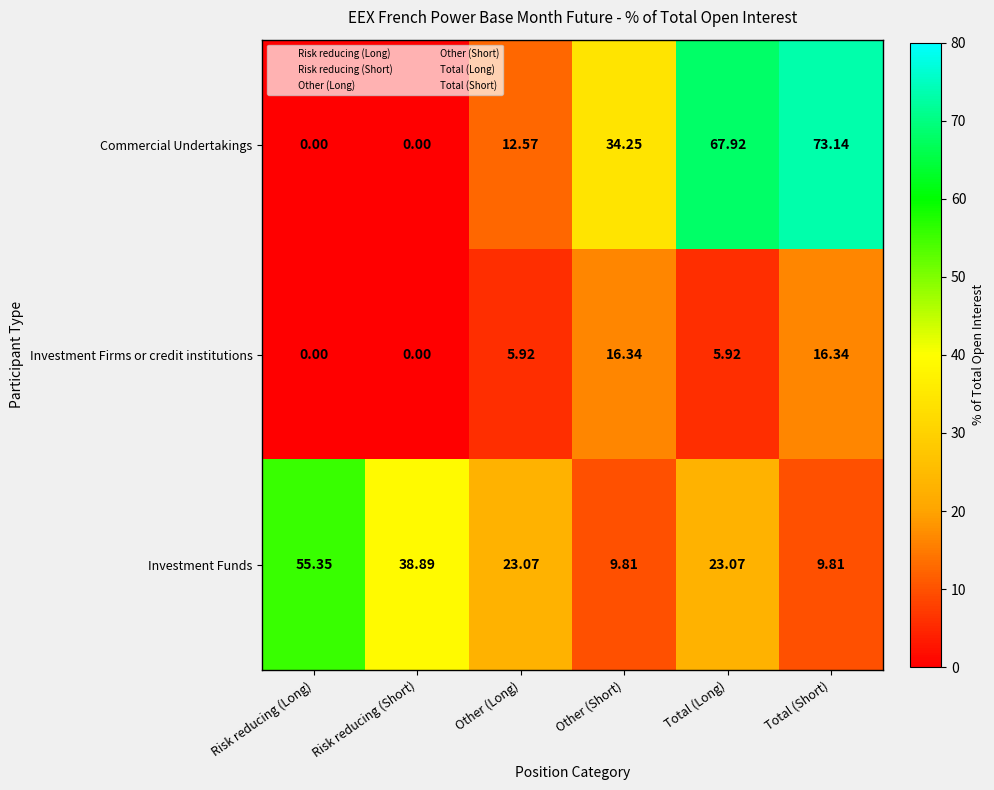

List the series in order of their overall mean, lowest first.

Investment Firms or credit institutions, Investment Funds, Commercial Undertakings